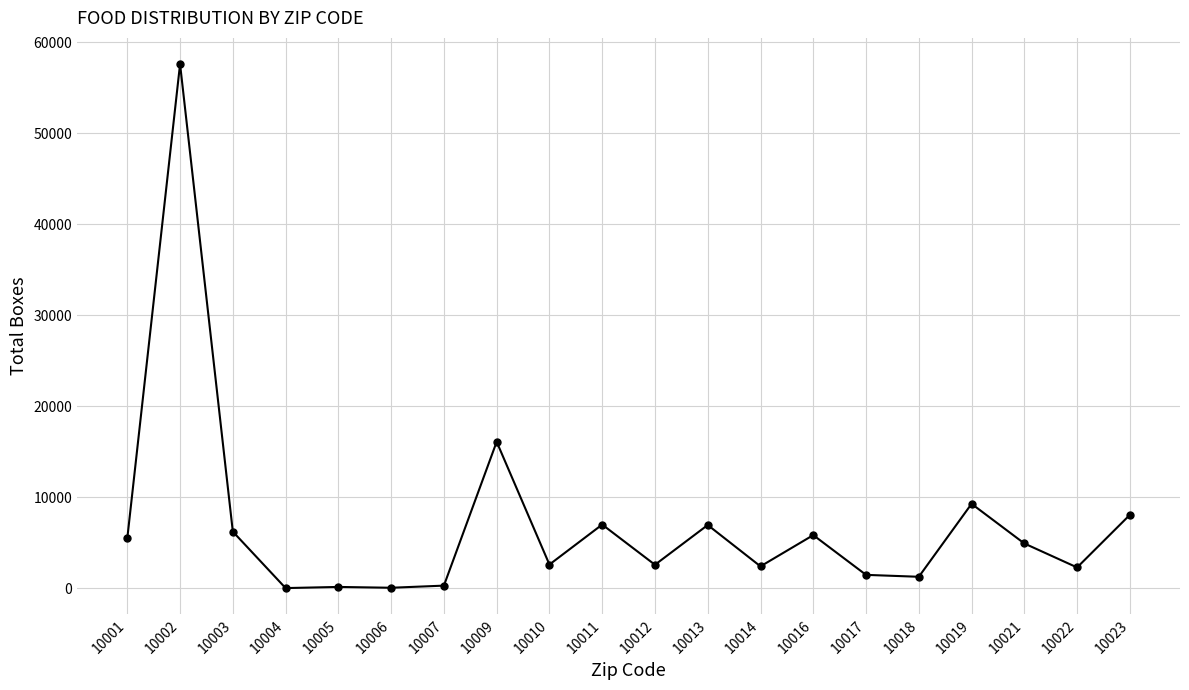

What is the average value?

7033